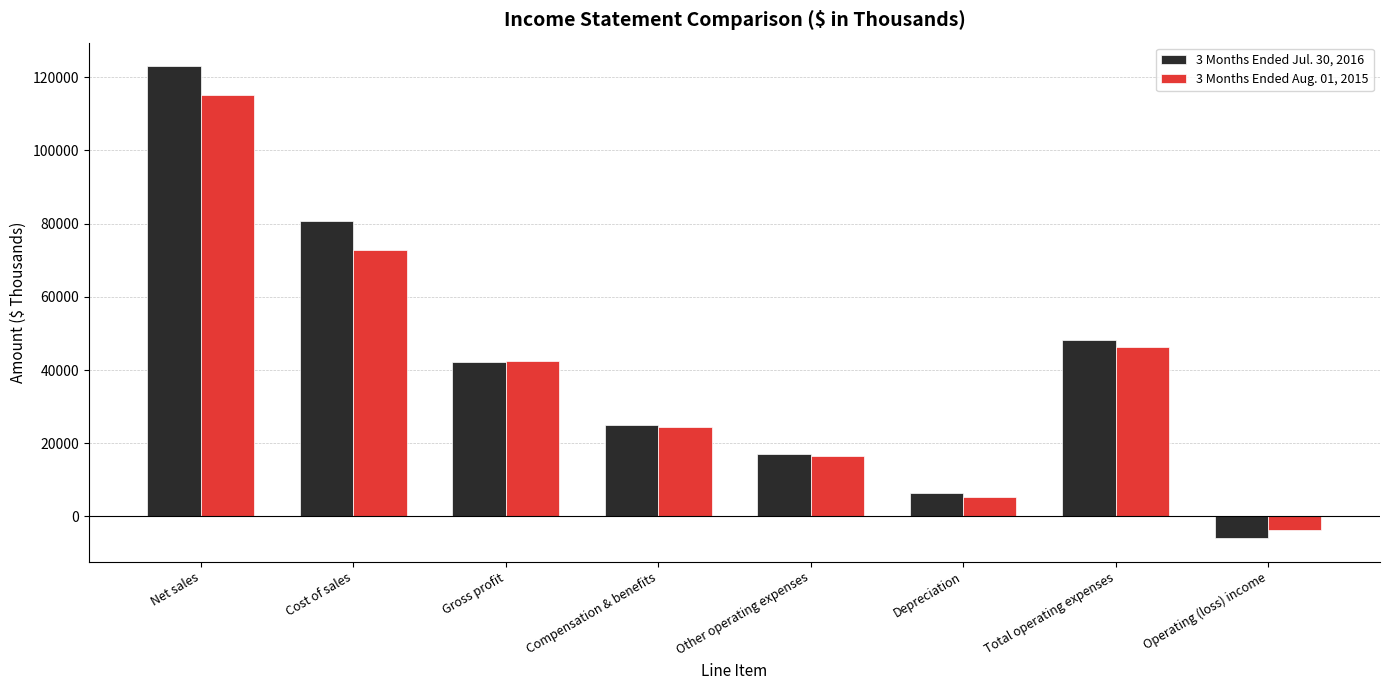

Reading left to right, list all the values displayed in this chart.

3 Months Ended Jul. 30, 2016: Net sales=123017	Cost of sales=80744	Gross profit=42273	Compensation & benefits=24930	Other operating expenses=16943	Depreciation=6295	Total operating expenses=48168	Operating (loss) income=-5895
3 Months Ended Aug. 01, 2015: Net sales=115289	Cost of sales=72777	Gross profit=42512	Compensation & benefits=24389	Other operating expenses=16515	Depreciation=5310	Total operating expenses=46214	Operating (loss) income=-3702